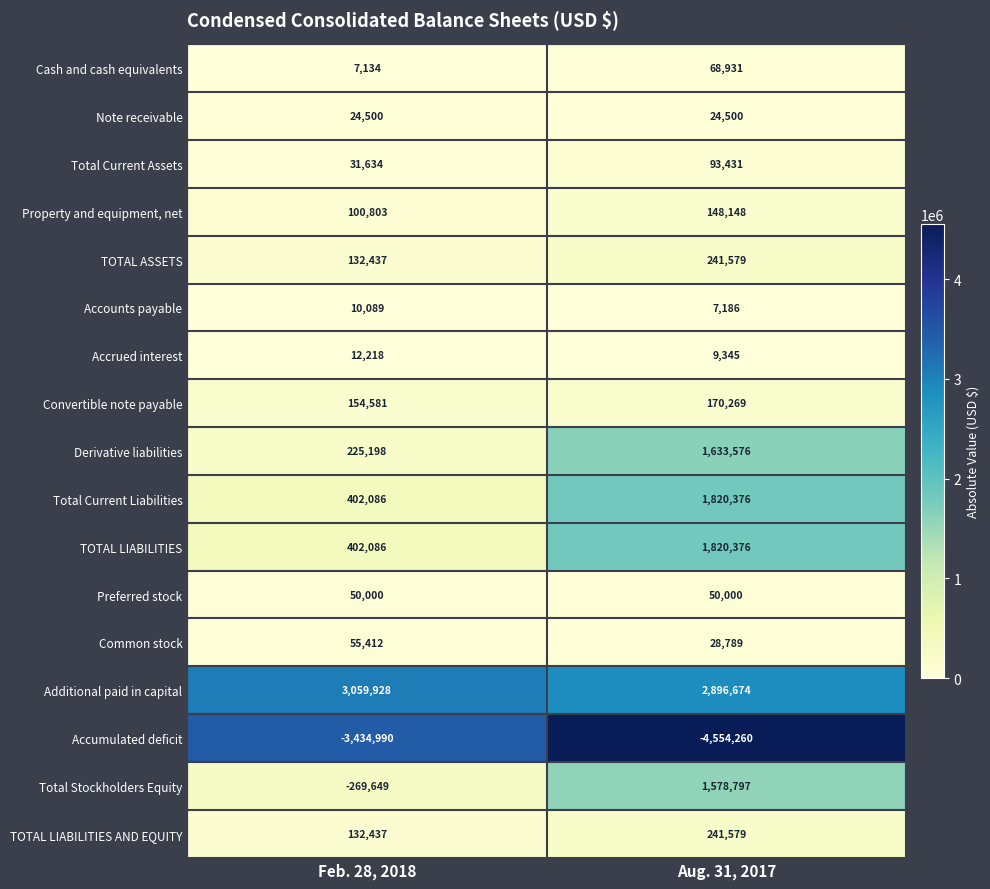

Which series has the largest range (max minus min)?

Total Stockholders Equity